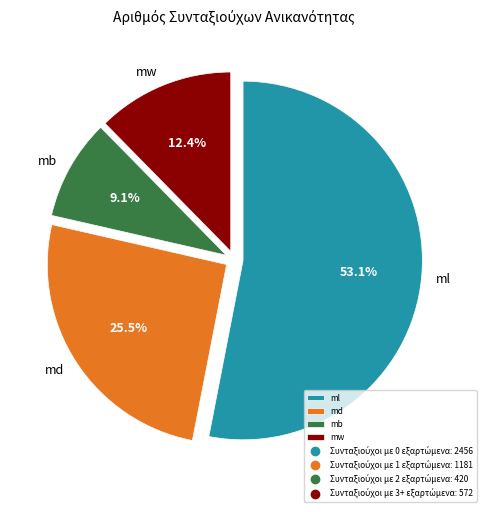

Rank the categories by value from highest to lowest.

ml, md, mw, mb